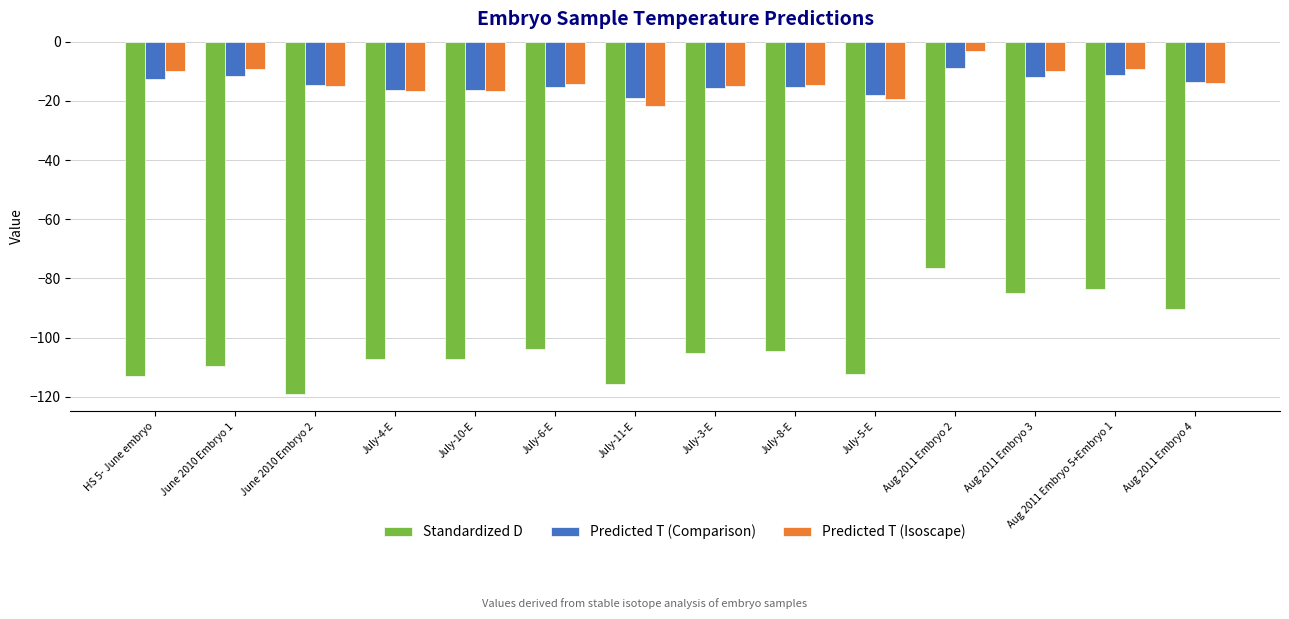

True or false: Standardized D has a value of -107.1 at July-4-E.

True